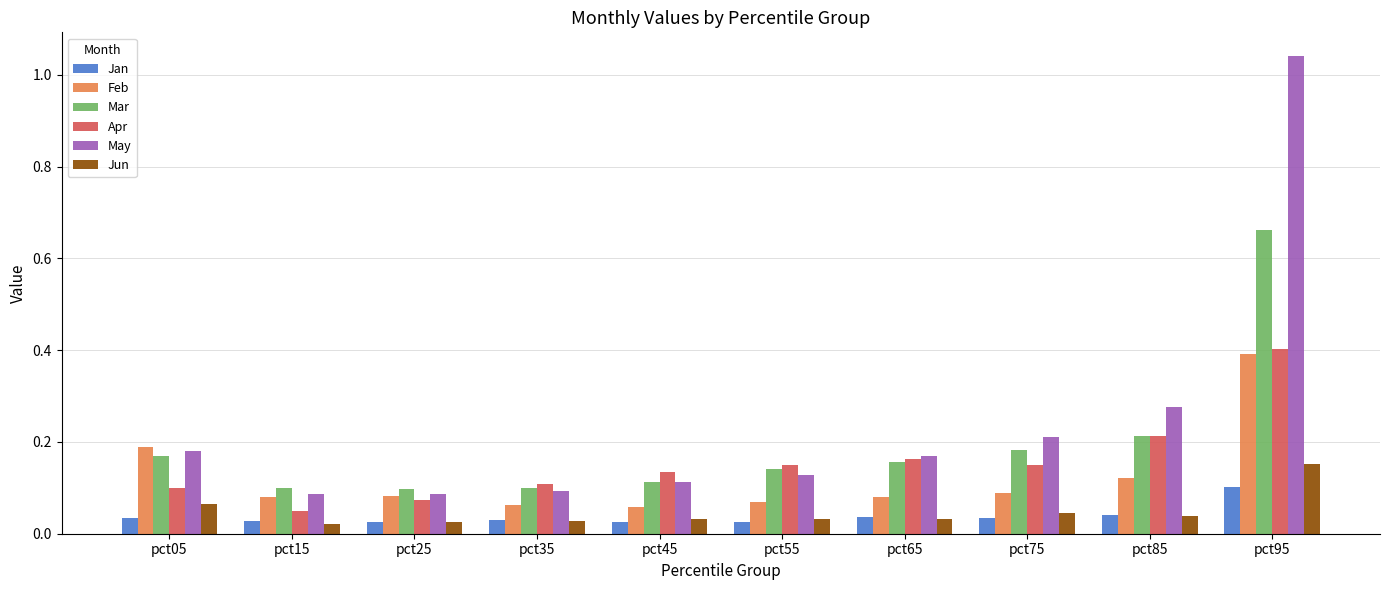

What is the difference between the maximum and minimum values in the Apr series?

0.4